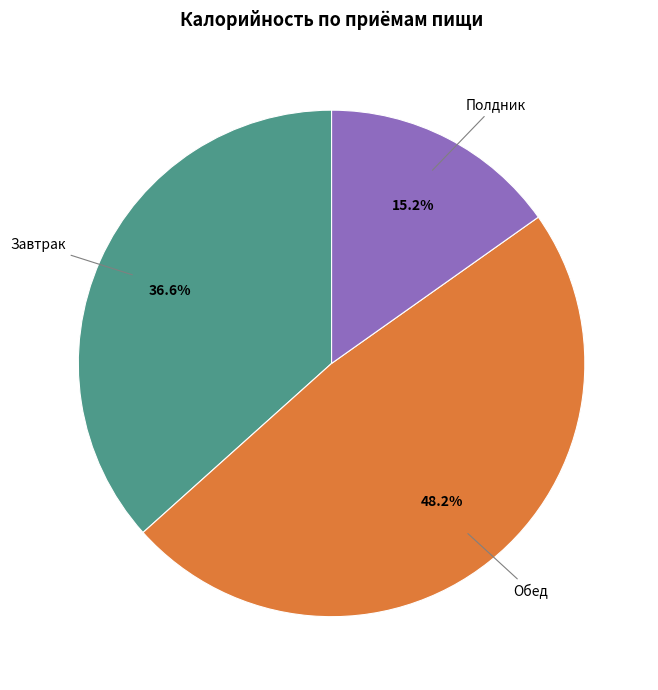

Is there any slice that represents more than half of the pie?

No